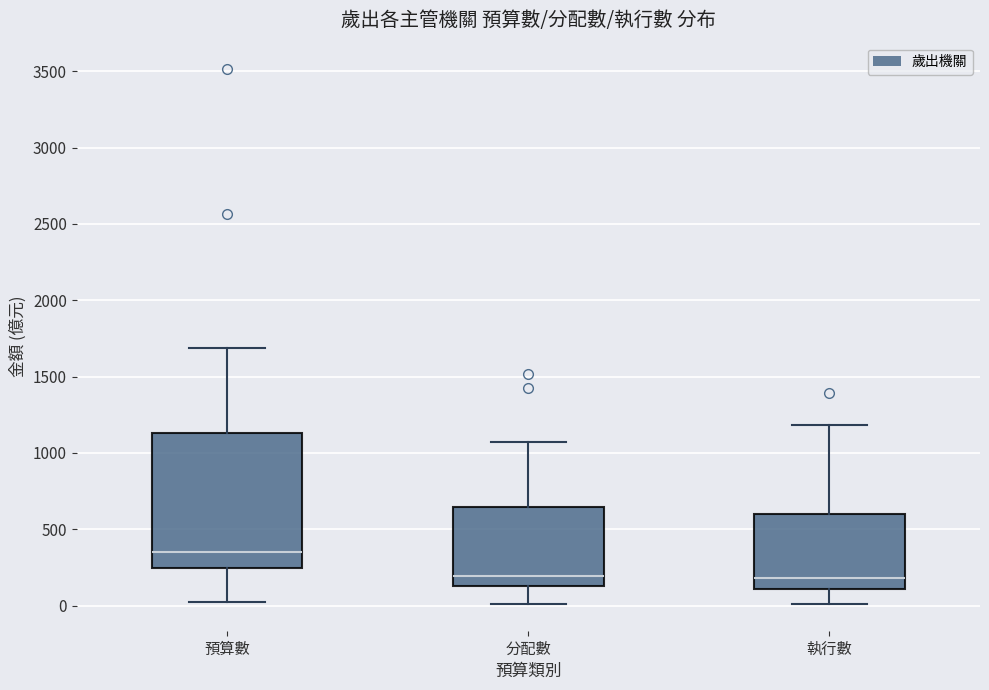

Where is the upper edge of the box for 執行數 on the y-axis? The values are not printed on the chart, so give them approximately, as read against the axis.

600